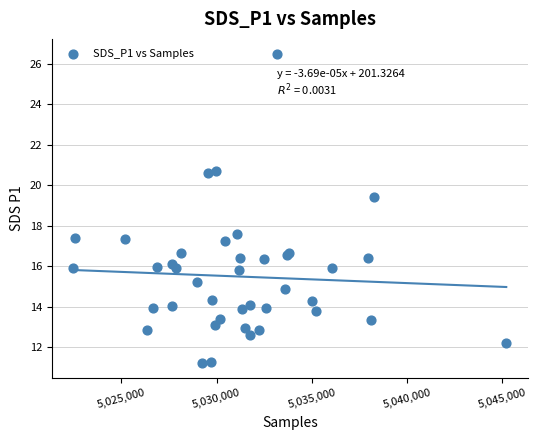

What Y value in the scatter plot is closest to 18?

17.6